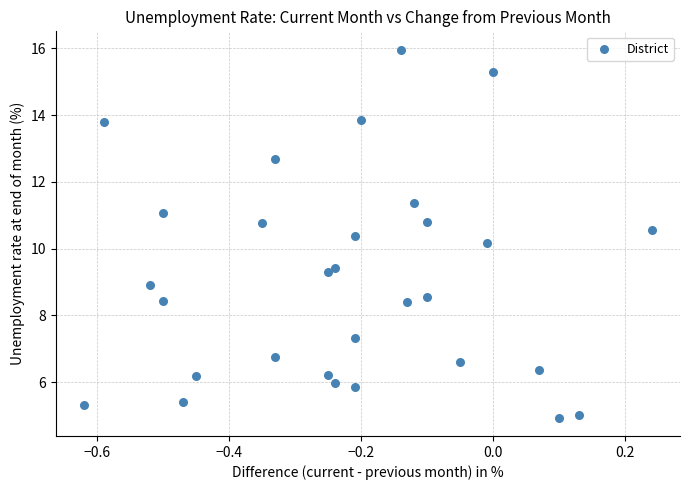

What Y value in the scatter plot is closest to 10?

10.2